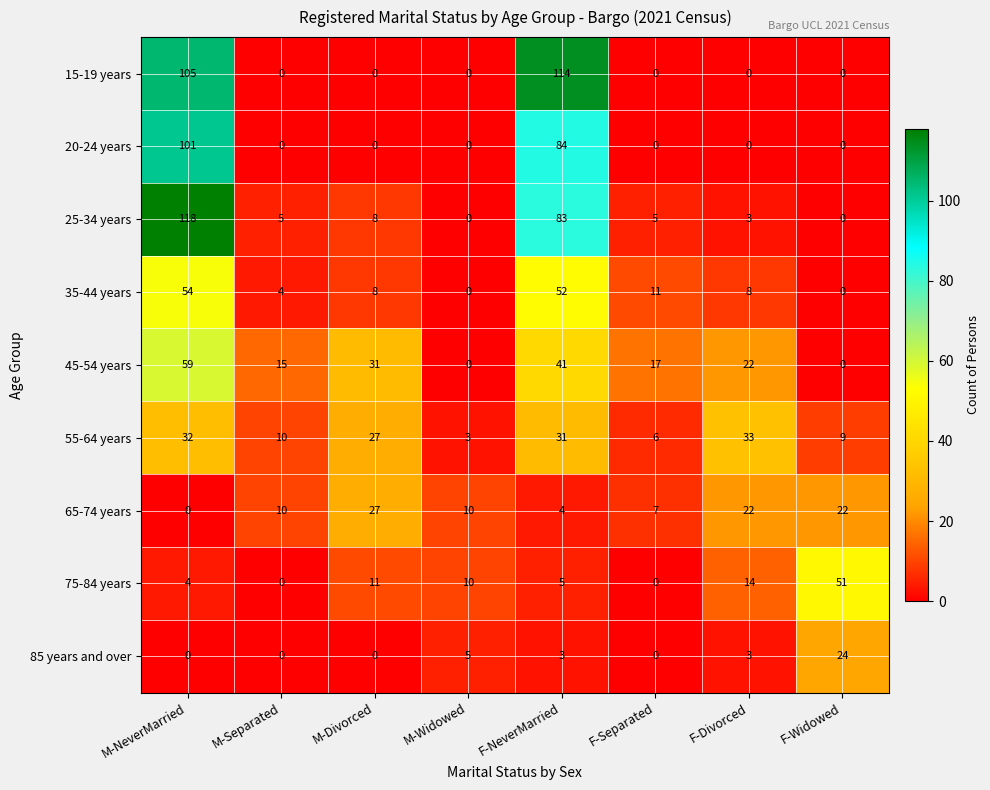

At which label does 55-64 years first exceed 27?

M-NeverMarried